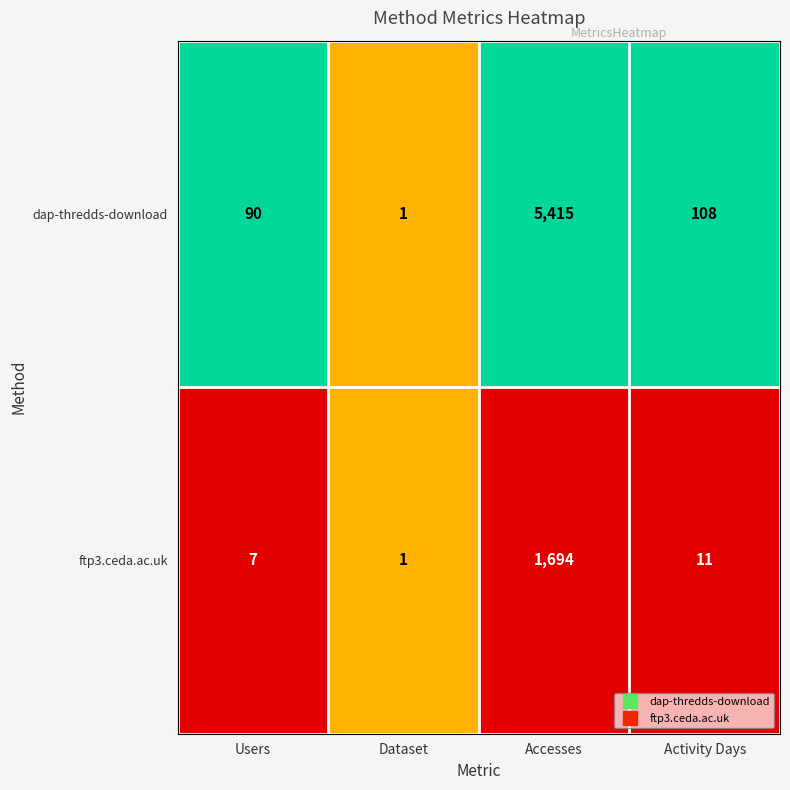

Where is dap-thredds-download nearest to the value 2708?

Activity Days